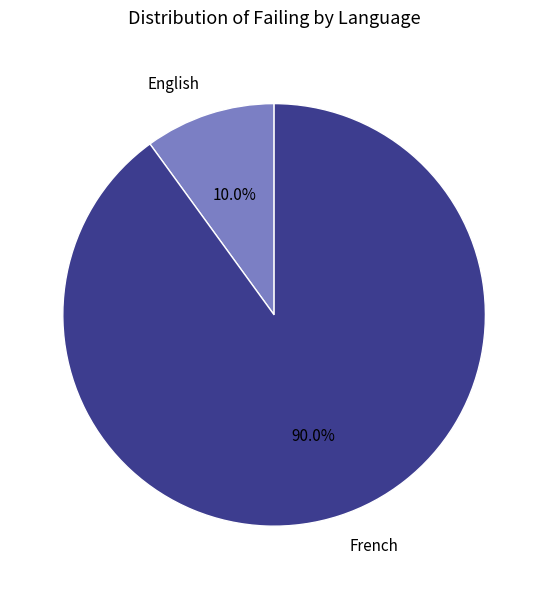

Do English and French together represent more than half of the pie?

Yes